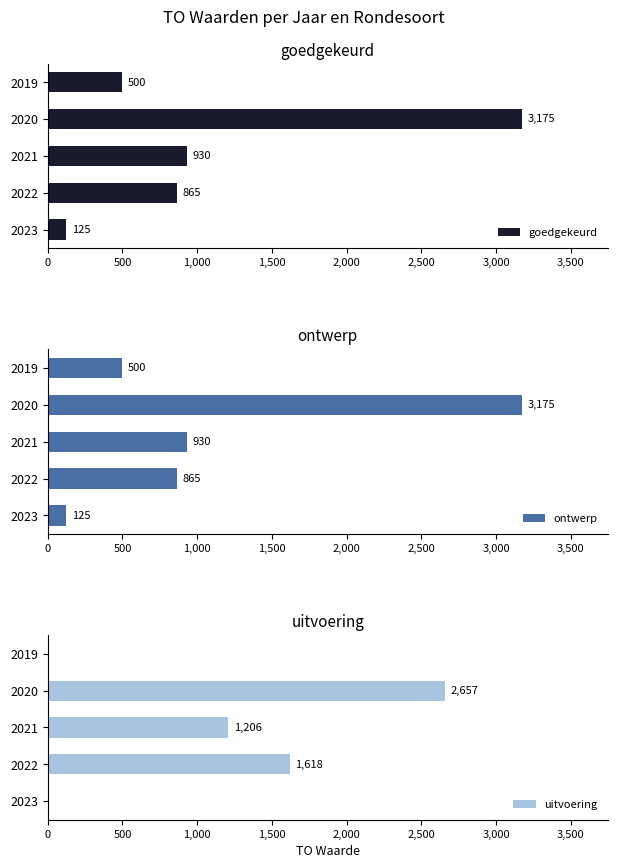

The goedgekeurd series shows 930 at 2021. True or false?

True